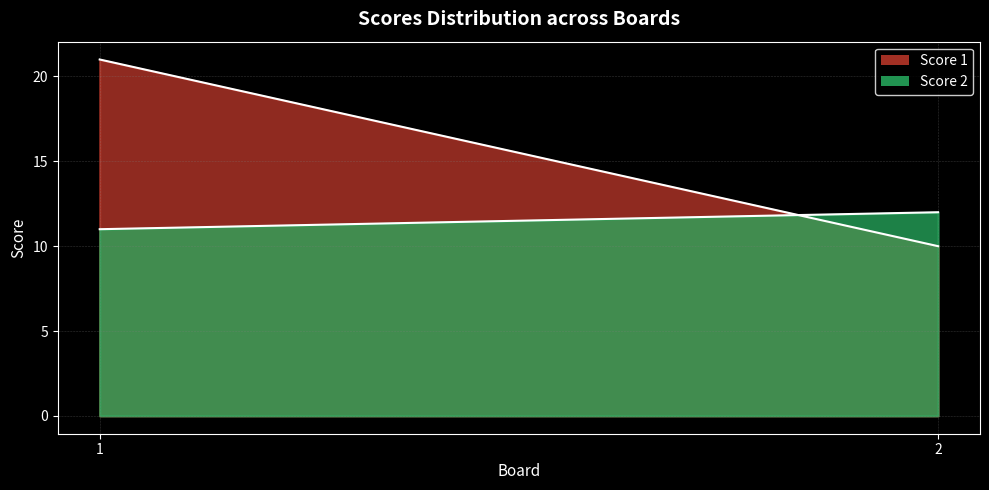

Reading left to right, what are all the values shown in this chart?

Score 1: 1=21	2=10
Score 2: 1=11	2=12